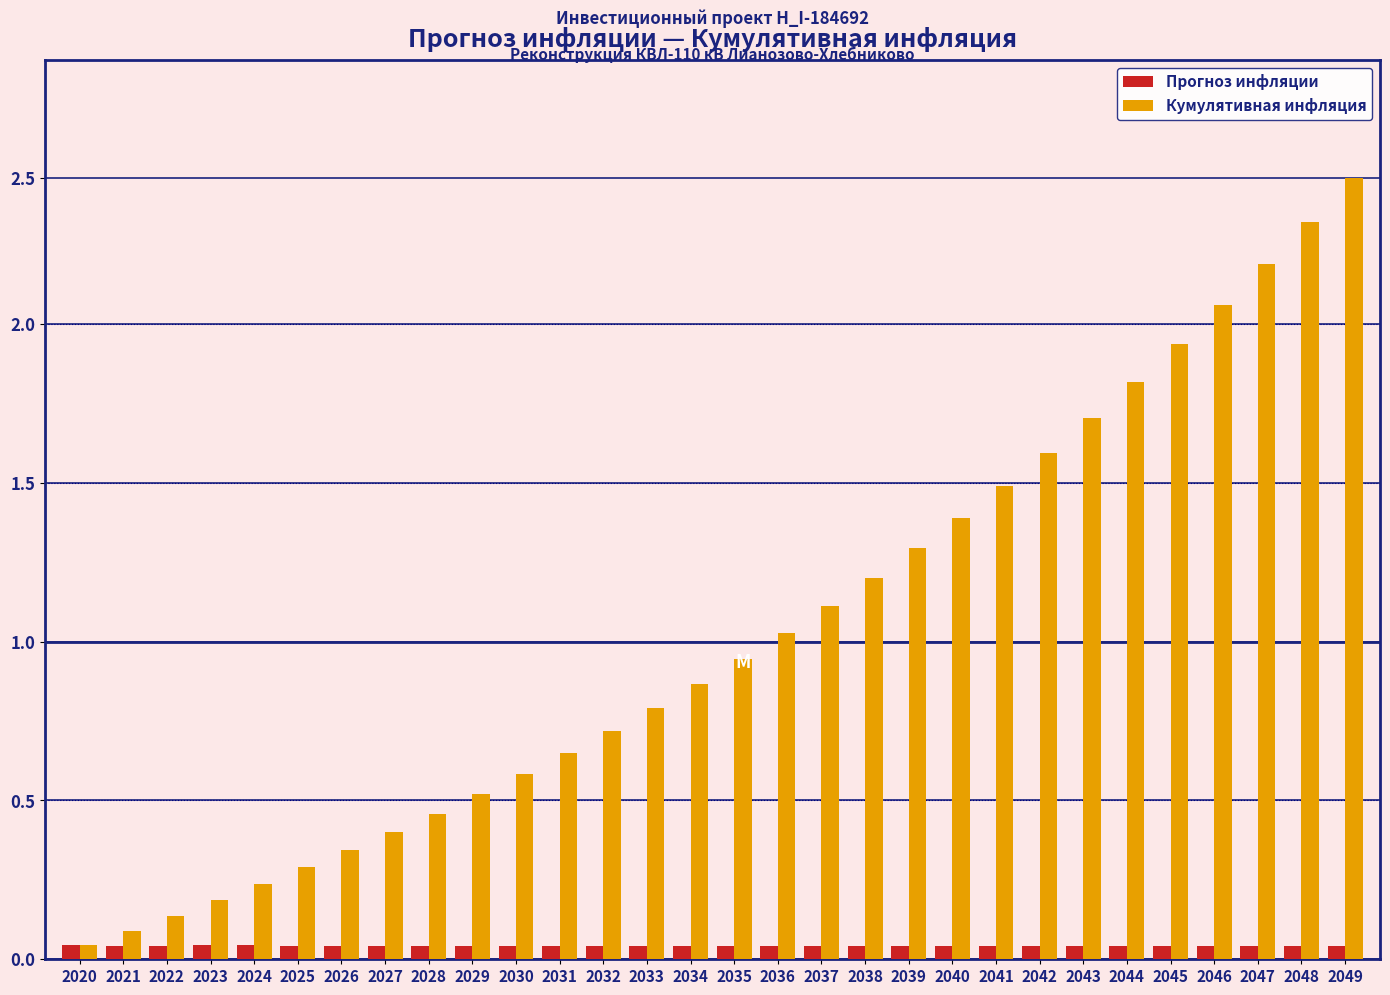

What are all the series names shown in the legend?

Прогноз инфляции, Кумулятивная инфляция